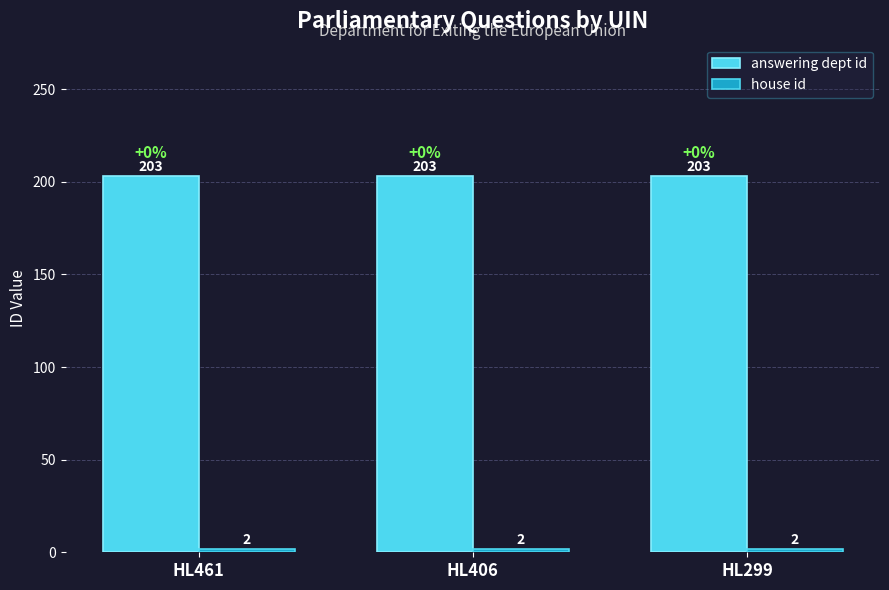

What is the total value across all series at HL461?

205